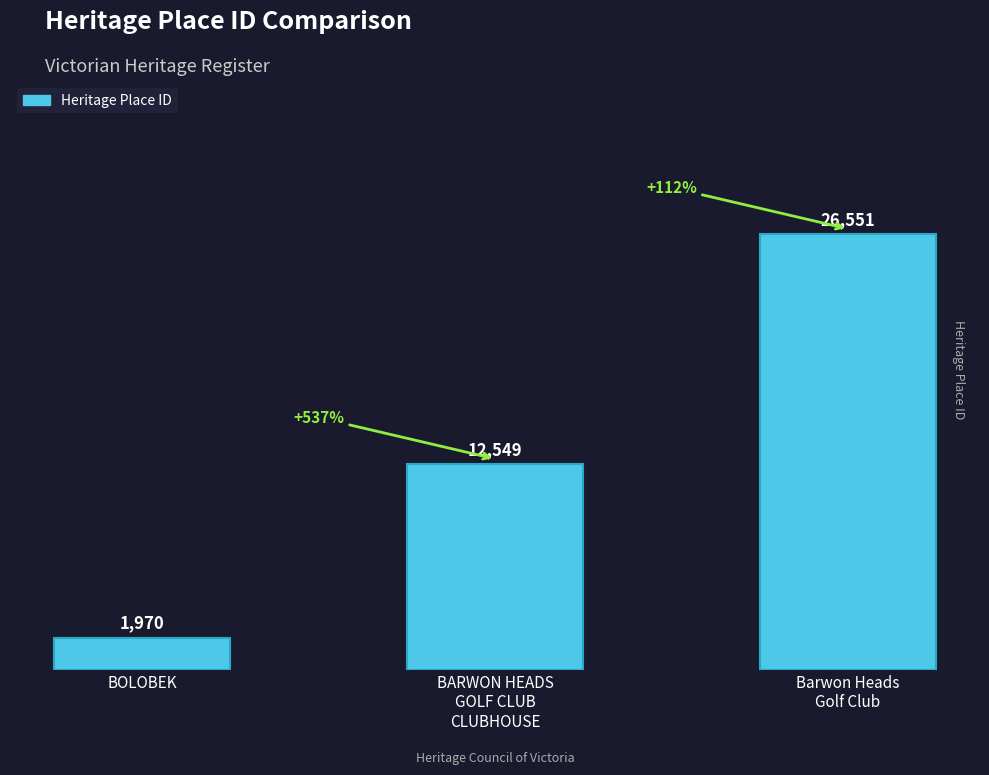

Which has a higher value, BARWON HEADS
GOLF CLUB
CLUBHOUSE or Barwon Heads
Golf Club?

Barwon Heads
Golf Club